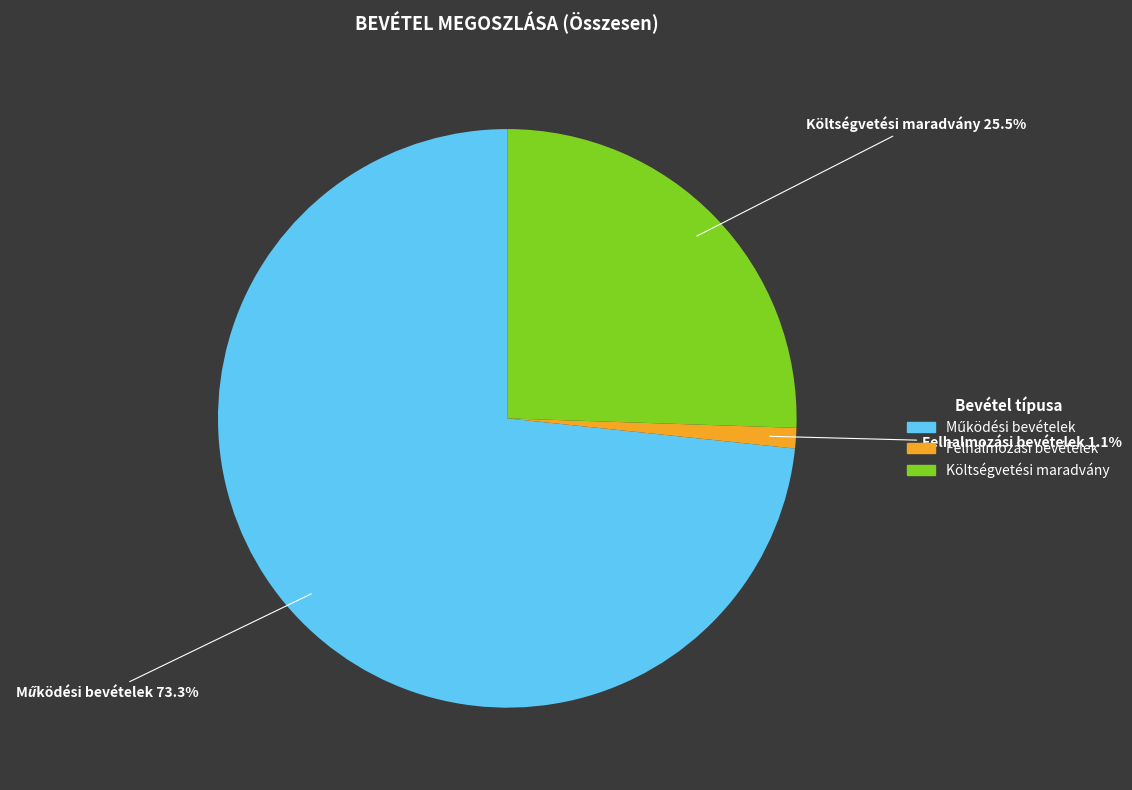

Is there any slice that represents more than half of the pie?

Yes